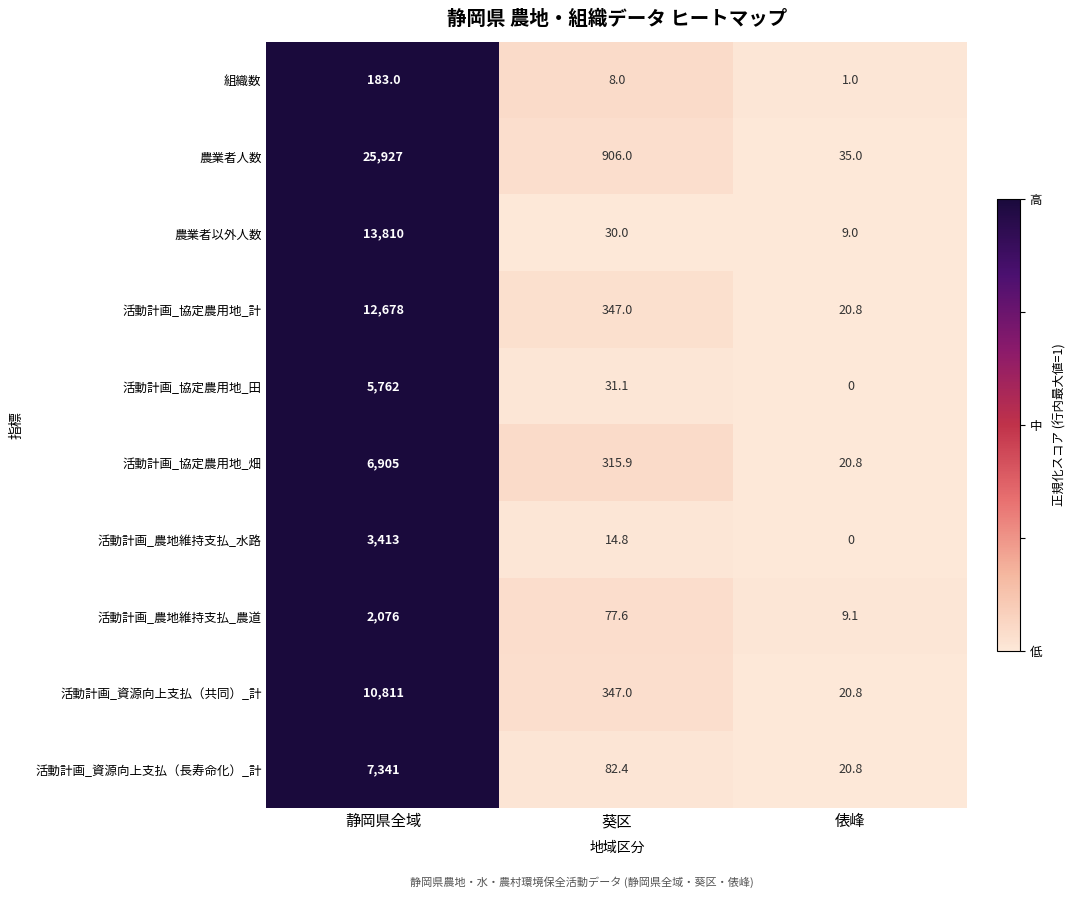

At how many categories does at least one series exceed 0?

3